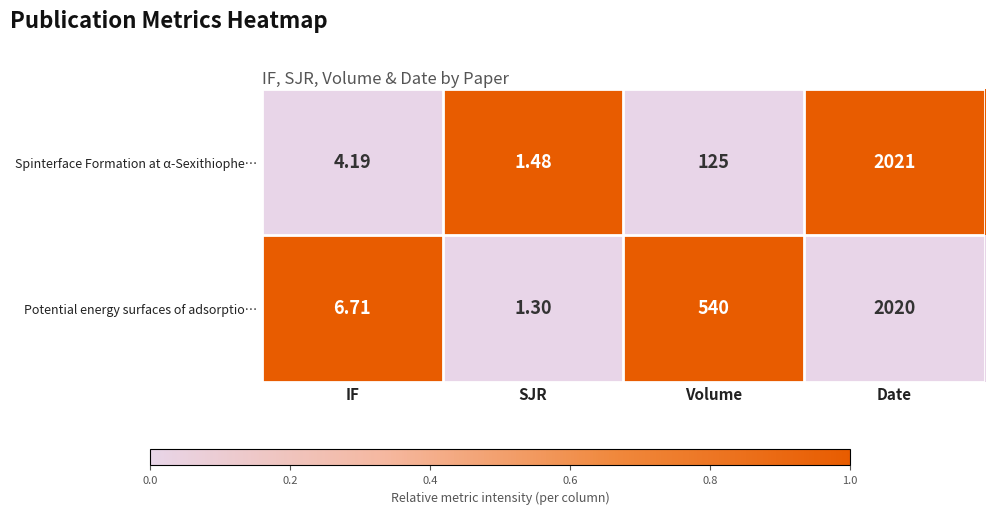

Rank the series at Date from highest to lowest value.

Spinterface Formation at α-Sexithiophe…, Potential energy surfaces of adsorptio…